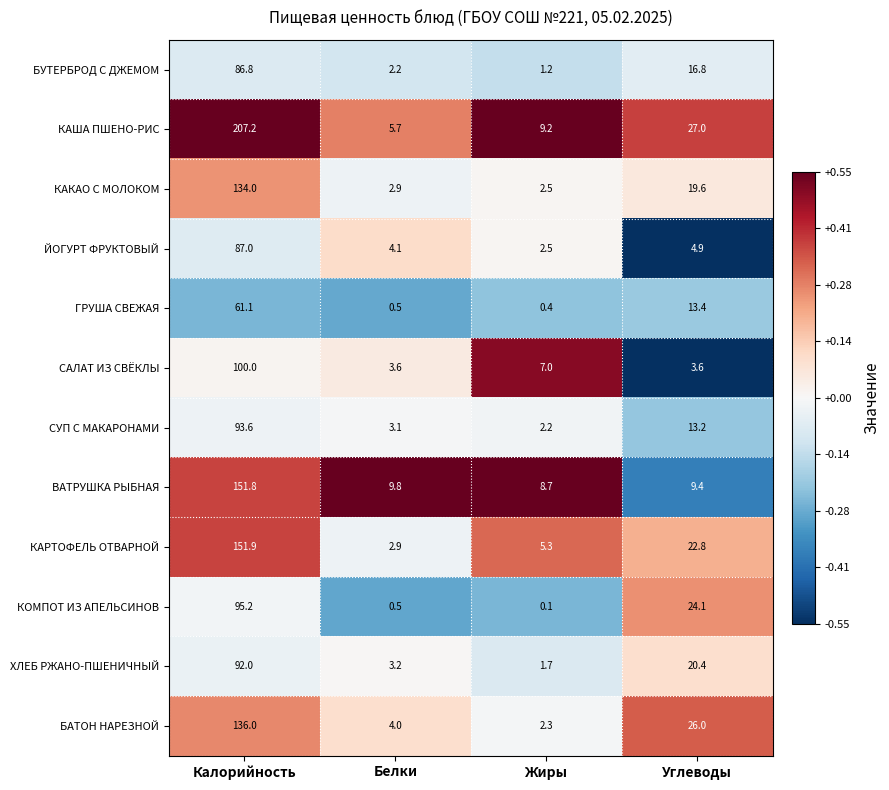

Which series has the largest range (max minus min)?

КАША ПШЕНО-РИС